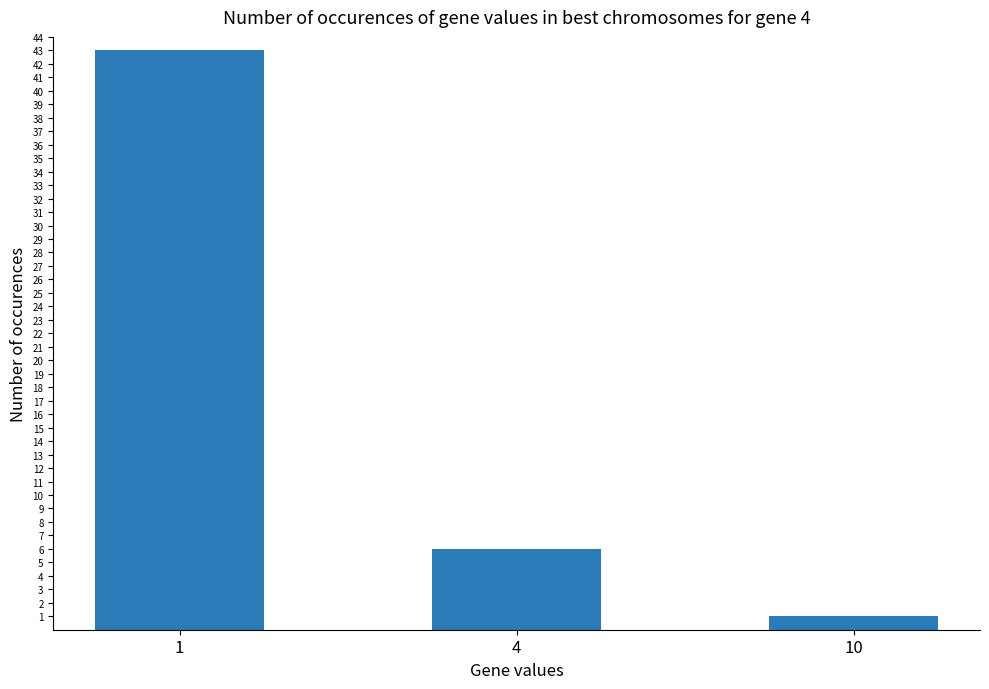

How many values are between 1 and 43?

3